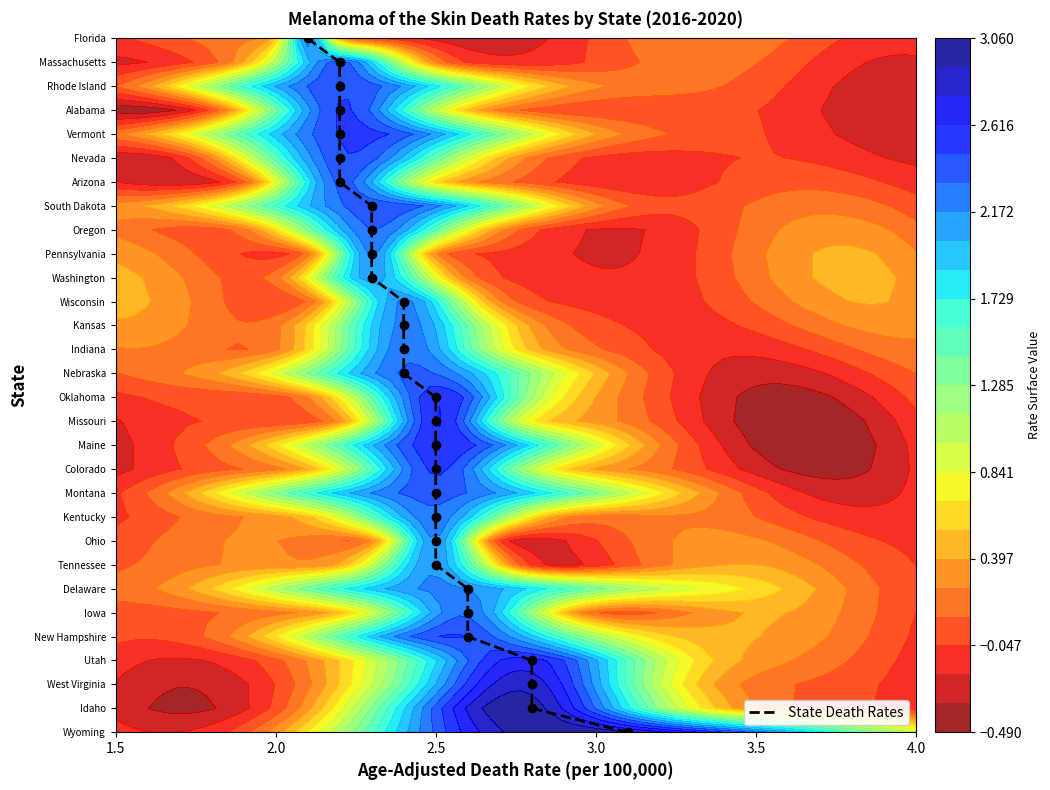

The value at 2.5 is 4. True or false?

False